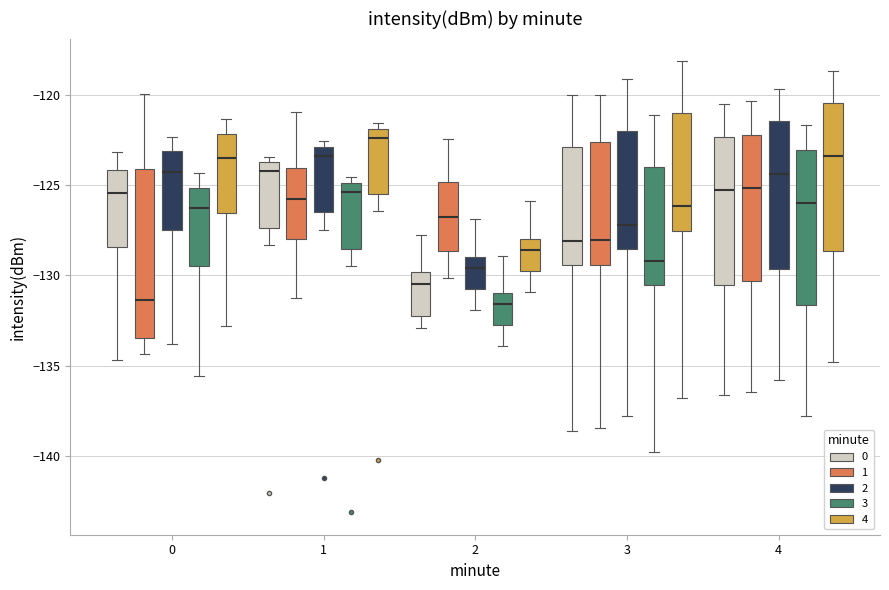

Reading left to right, read every box against the y-axis: the position of its median line, the range the box covers, and the ends of its whiskers. The values are not printed on the chart, so give them approximately, as read against the axis.

0 (0): median -125.5, box -128.5 to -124.0, whiskers -134.5 to -123.0
0 (1): median -131.5, box -133.5 to -124.0, whiskers -134.5 to -120.0
0 (2): median -124.5, box -127.5 to -123.0, whiskers -134.0 to -122.5
0 (3): median -126.5, box -129.5 to -125.0, whiskers -135.5 to -124.5
0 (4): median -123.5, box -126.5 to -122.0, whiskers -133.0 to -121.5
1 (0): median -124.0, box -127.5 to -123.5, whiskers -128.5 to -123.5 (just above the box's upper edge)
1 (1): median -125.5, box -128.0 to -124.0, whiskers -131.0 to -121.0
1 (2): median -123.5, box -126.5 to -123.0, whiskers -127.5 to -122.5
1 (3): median -125.5, box -128.5 to -125.0, whiskers -129.5 to -124.5
1 (4): median -122.5, box -125.5 to -122.0, whiskers -126.5 to -121.5
2 (0): median -130.5, box -132.5 to -130.0, whiskers -133.0 to -127.5
2 (1): median -127.0, box -128.5 to -125.0, whiskers -130.0 to -122.5
2 (2): median -129.5, box -131.0 to -129.0, whiskers -132.0 to -127.0
2 (3): median -131.5, box -133.0 to -131.0, whiskers -134.0 to -129.0
2 (4): median -128.5, box -130.0 to -128.0, whiskers -131.0 to -126.0
3 (0): median -128.0, box -129.5 to -123.0, whiskers -138.5 to -120.0
3 (1): median -128.0, box -129.5 to -122.5, whiskers -138.5 to -120.0
3 (2): median -127.0, box -128.5 to -122.0, whiskers -138.0 to -119.0
3 (3): median -129.0, box -130.5 to -124.0, whiskers -140.0 to -121.0
3 (4): median -126.0, box -127.5 to -121.0, whiskers -137.0 to -118.0
4 (0): median -125.5, box -130.5 to -122.5, whiskers -136.5 to -120.5
4 (1): median -125.0, box -130.5 to -122.0, whiskers -136.5 to -120.5
4 (2): median -124.5, box -129.5 to -121.5, whiskers -136.0 to -119.5
4 (3): median -126.0, box -131.5 to -123.0, whiskers -138.0 to -121.5
4 (4): median -123.5, box -128.5 to -120.5, whiskers -135.0 to -118.5